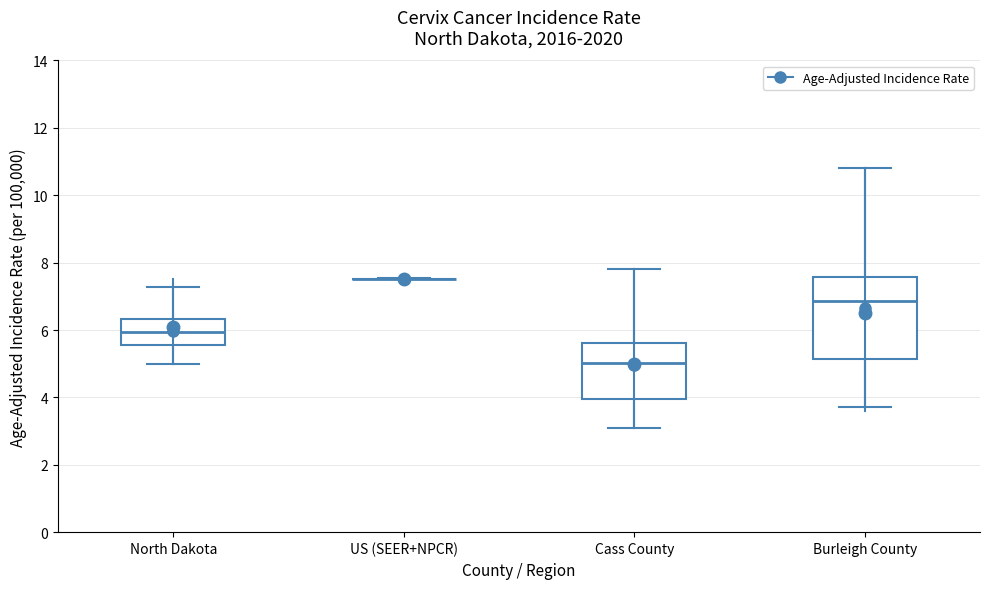

Reading left to right, transcribe this box plot: for each box, give where its median line is, the range the box spans, and where its two whiskers end, as read against the y-axis. The values are not printed on the chart, so give them approximately, as read against the axis.

North Dakota: median 6.0, box 5.6 to 6.4, whiskers 5.0 to 7.2
US (SEER+NPCR): box collapsed to a line at 7.6, whiskers 7.6 to 7.6
Cass County: median 5.0, box 4.0 to 5.6, whiskers 3.2 to 7.8
Burleigh County: median 6.8, box 5.2 to 7.6, whiskers 3.8 to 10.8